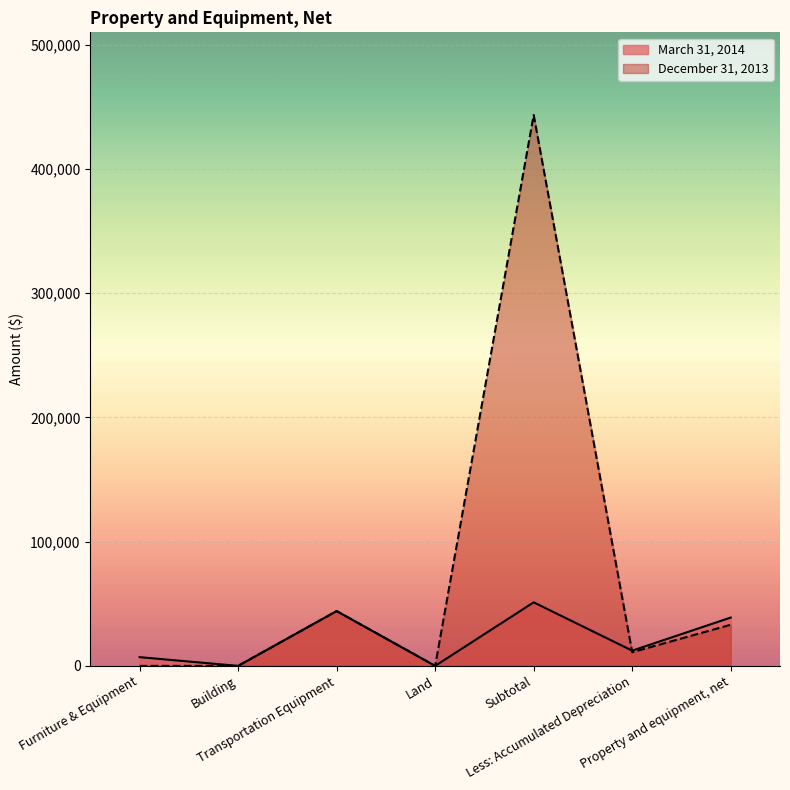

Between Transportation Equipment and Land, which series saw the biggest shift?

March 31, 2014